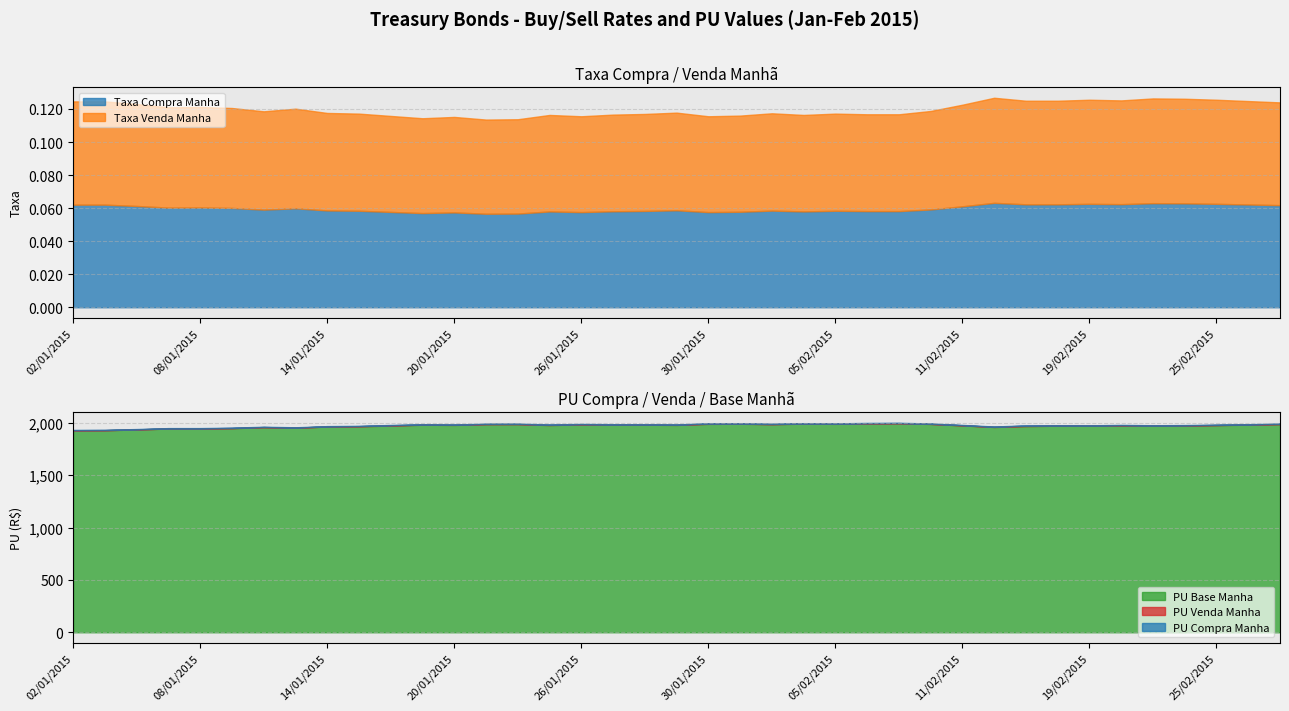

Rank the series by their maximum value, from highest to lowest.

PU Compra Manha, PU Venda Manha, PU Base Manha, Taxa Venda Manha, Taxa Compra Manha